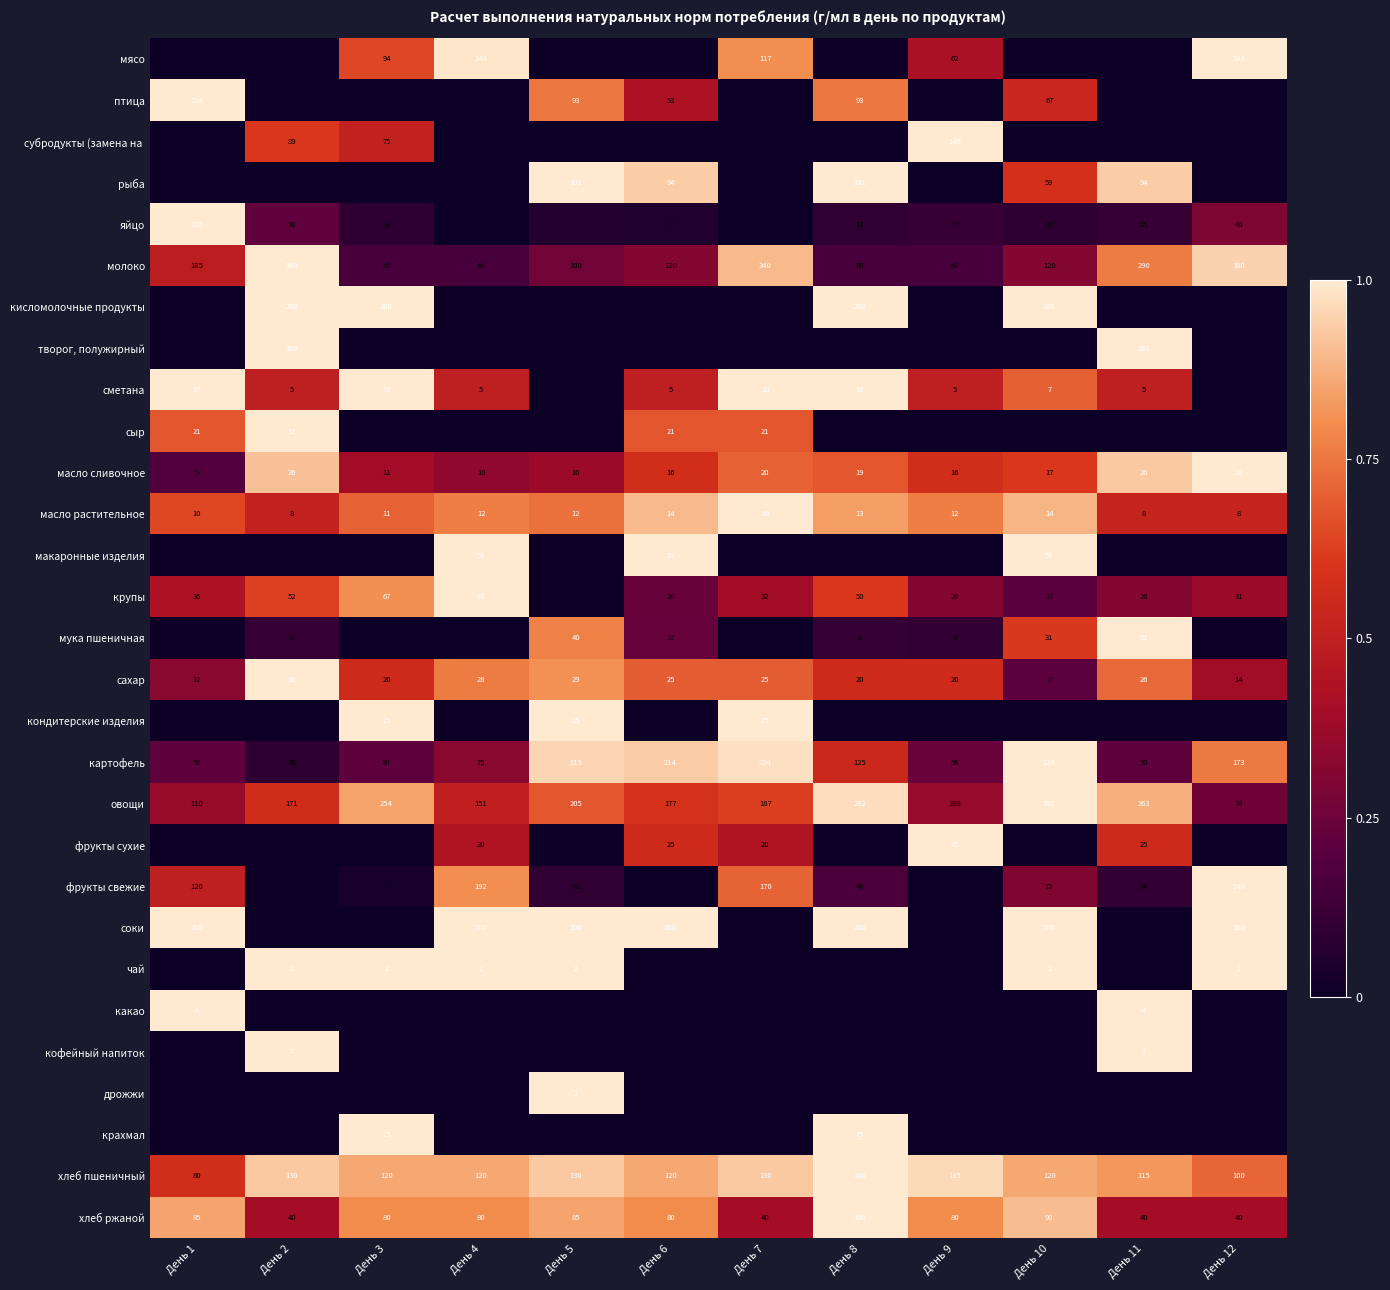

What is the sum of all хлеб ржаной values?

840